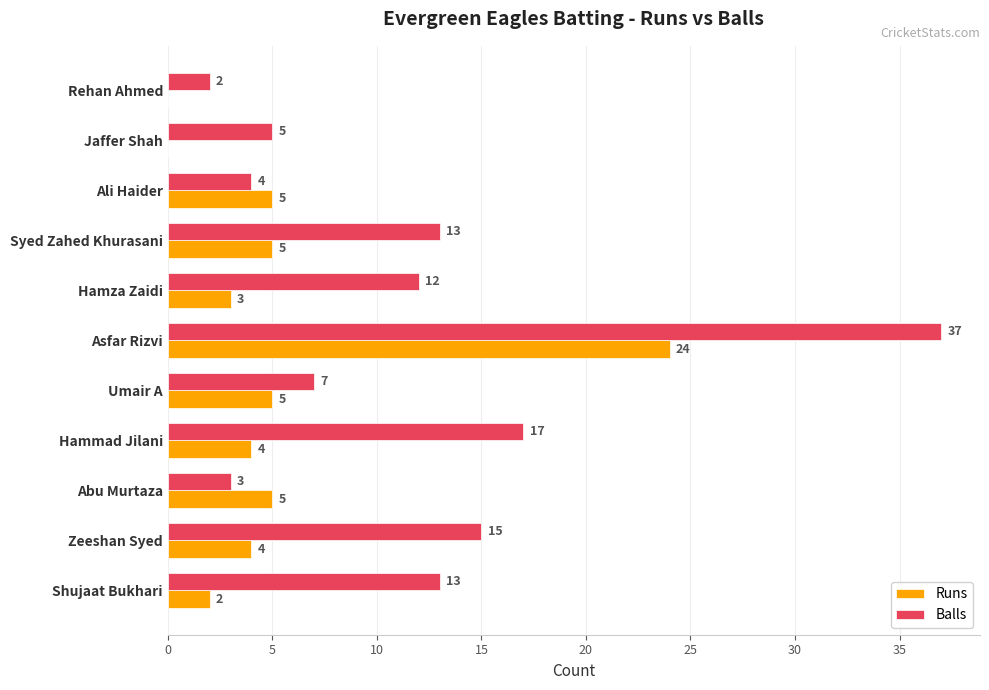

Which series changed the most between Rehan Ahmed and Abu Murtaza?

Runs